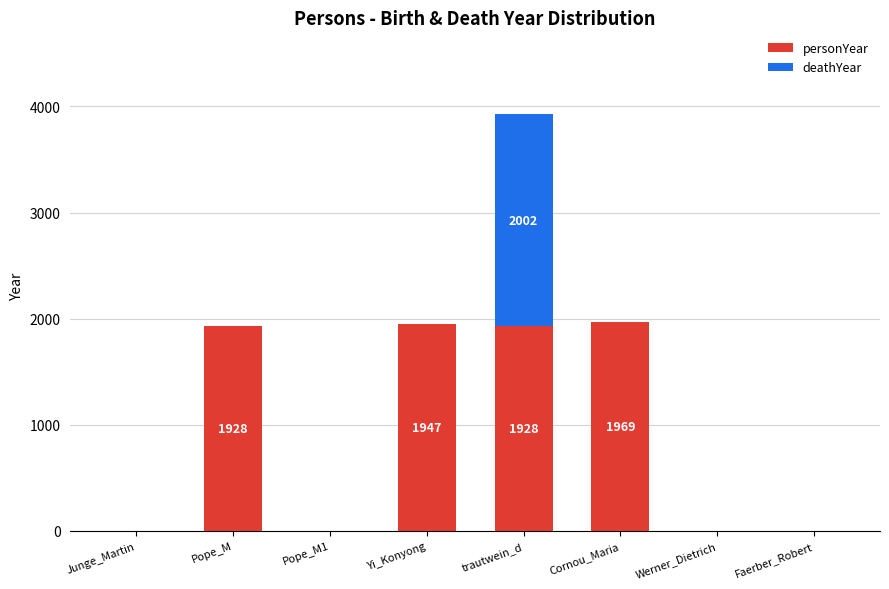

Reading left to right, list the values for the personYear series.

Junge_Martin=0	Pope_M=1928	Pope_M1=0	Yi_Konyong=1947	trautwein_d=1928	Cornou_Maria=1969	Werner_Dietrich=0	Faerber_Robert=0